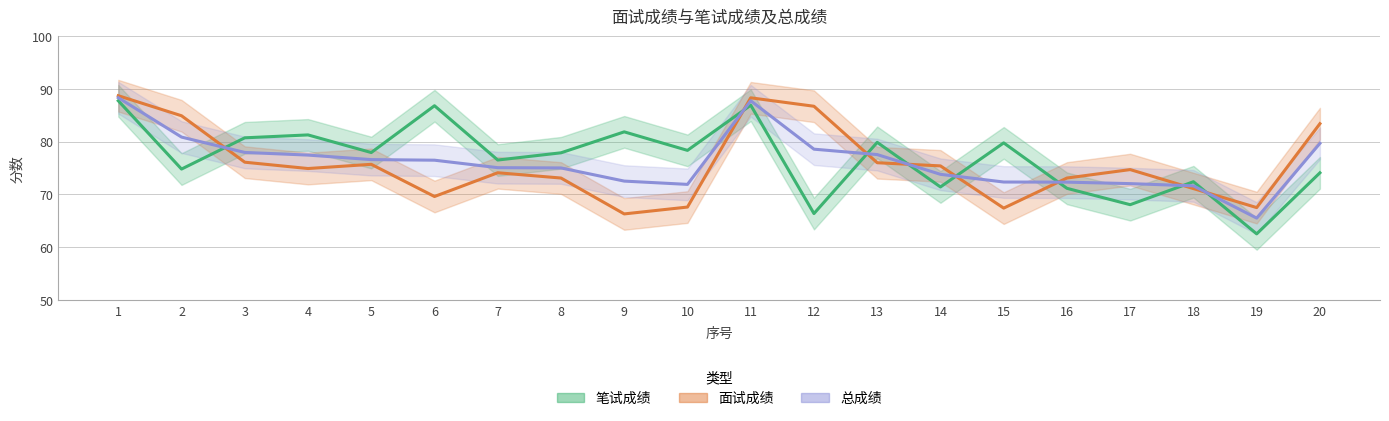

What is the difference between the highest and lowest values at 17?

6.7